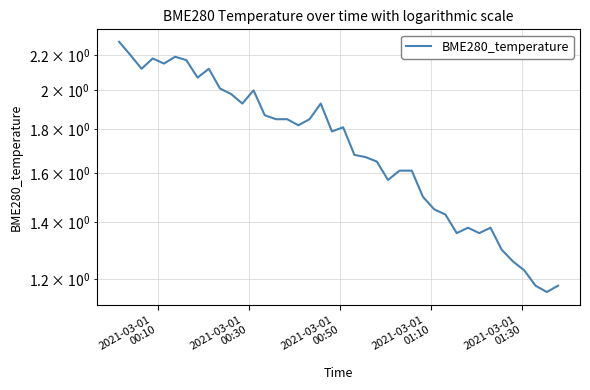

How many lines are shown in the chart?

1